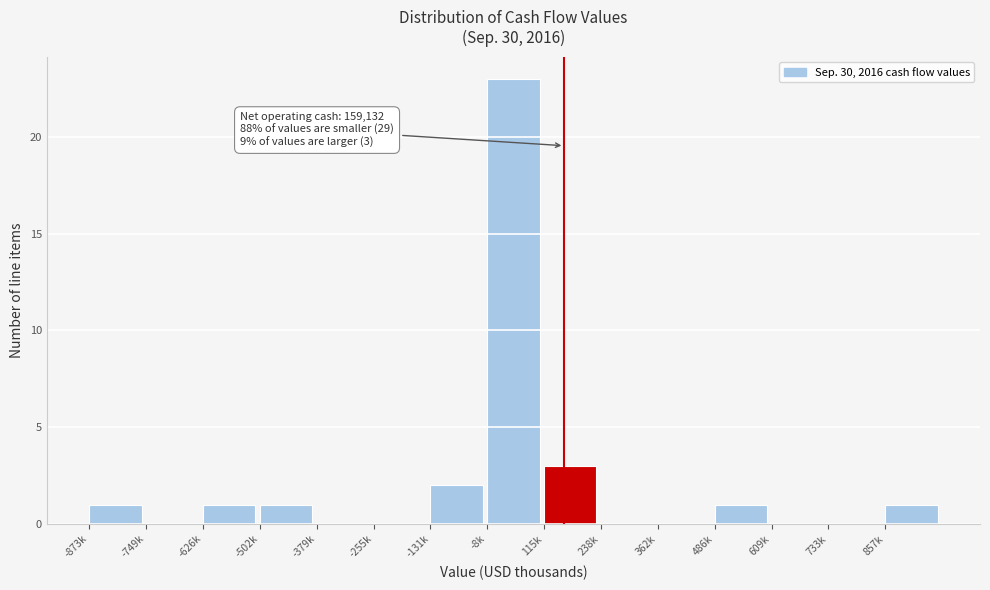

Reading left to right, extract all data points from this chart.

-873k=1	-749k=0	-626k=1	-502k=1	-379k=0	-255k=0	-131k=2	-8k=23	115k=3	238k=0	362k=0	486k=1	609k=0	733k=0	857k=1